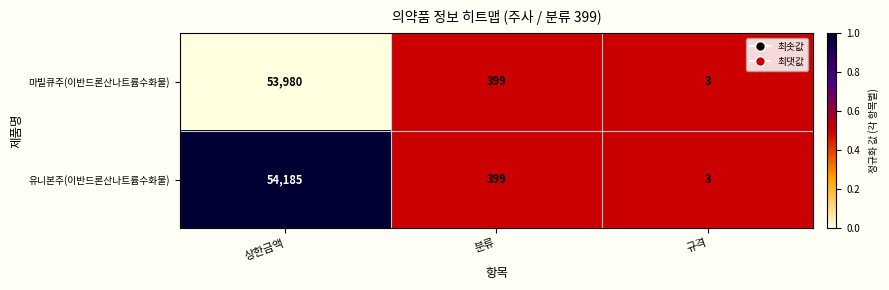

What is the maximum value shown in the chart?

54185